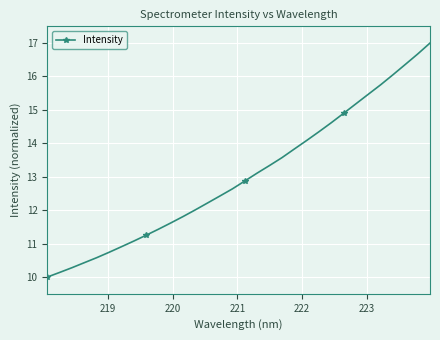

What is the value of the 17th point from the left?

12.9